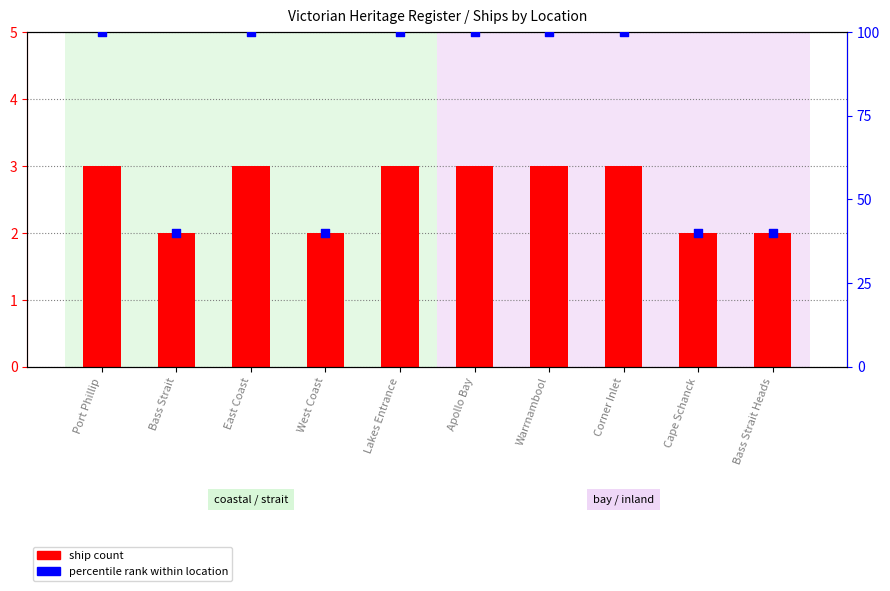

What are all the series names shown in the legend?

ship count, percentile rank